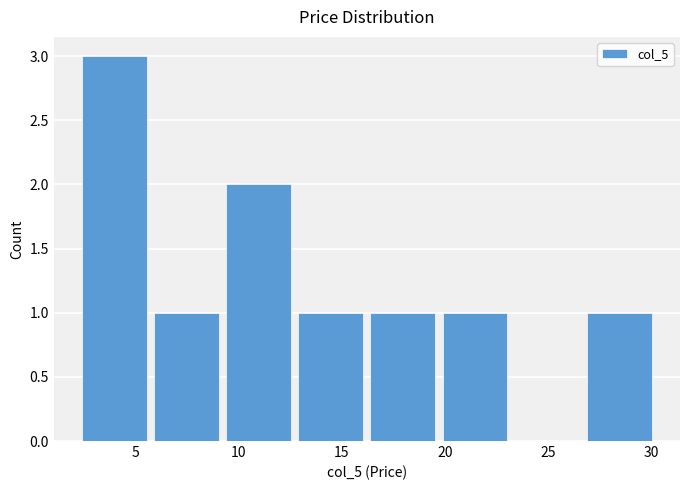

Reading left to right, list every bar in this chart as the range it spans on the x-axis followed by its height. Neither the bar edges nor the heights are printed on the chart, so give them approximately, as read against the axes.

2.5 to 6.0: 3
6.0 to 9.0: 1
9.0 to 12.5: 2
12.5 to 16.0: 1
16.0 to 19.5: 1
19.5 to 23.0: 1
23.0 to 26.5: 0
26.5 to 30.0: 1